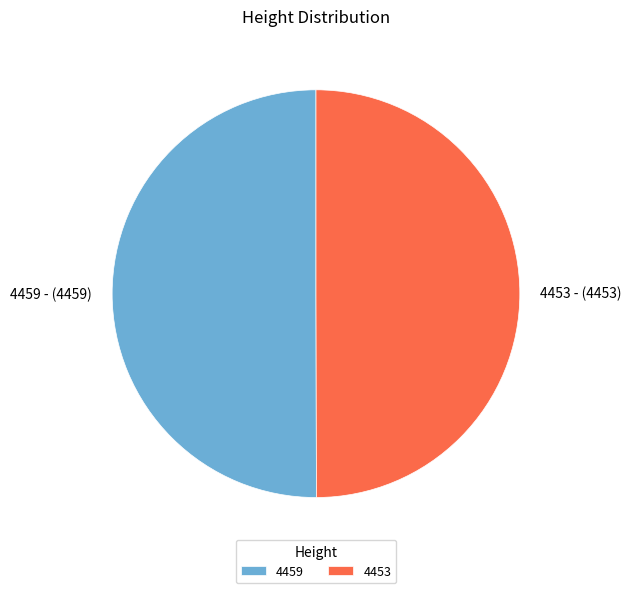

Is the sum of 4453 - (4453) and 4459 - (4459) greater than half?

Yes